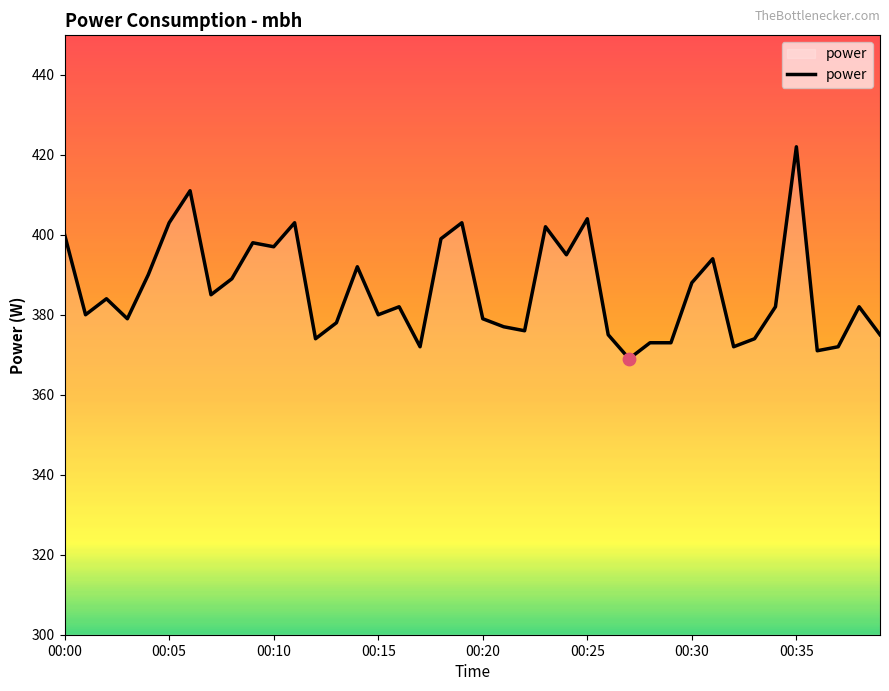

What is the difference between the maximum and minimum values?

53